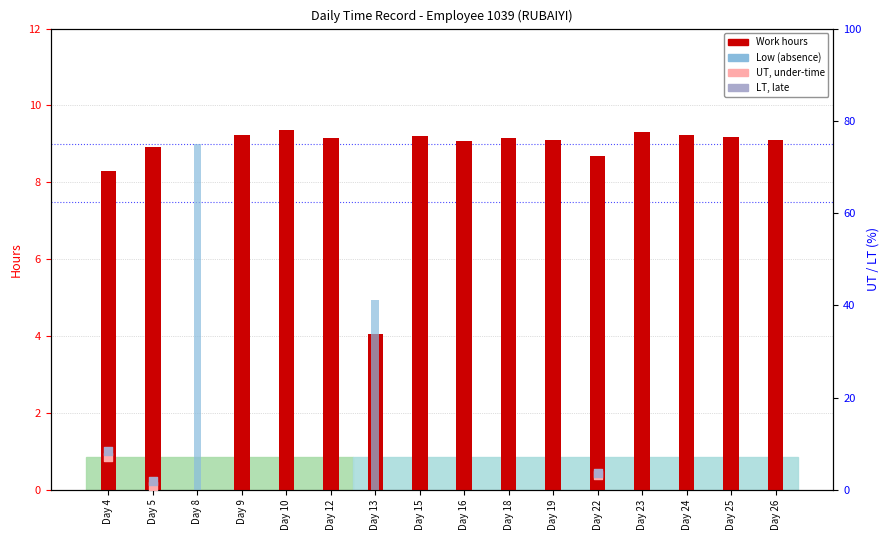

Which series has the largest total across all categories?

Work (hours)